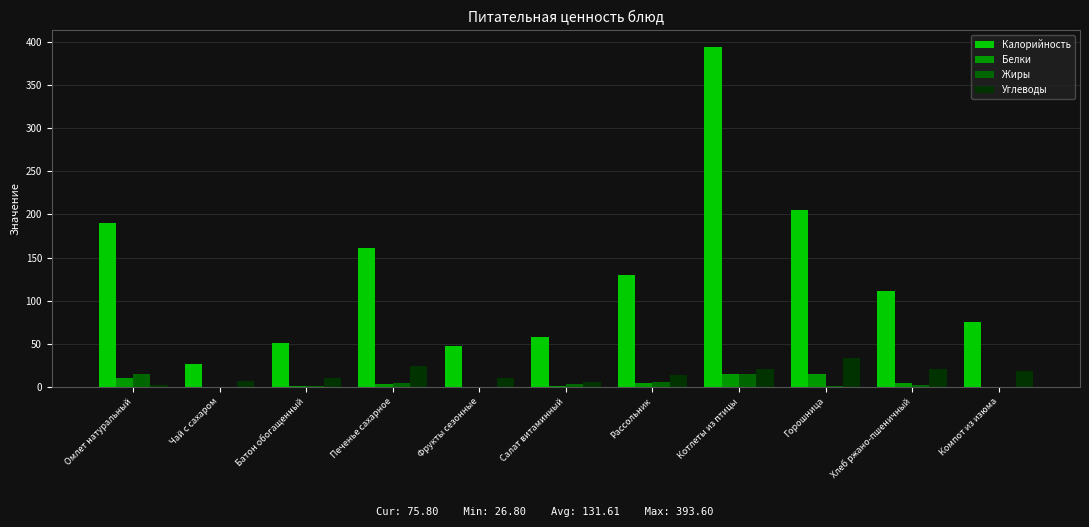

Are the bars horizontal?

No